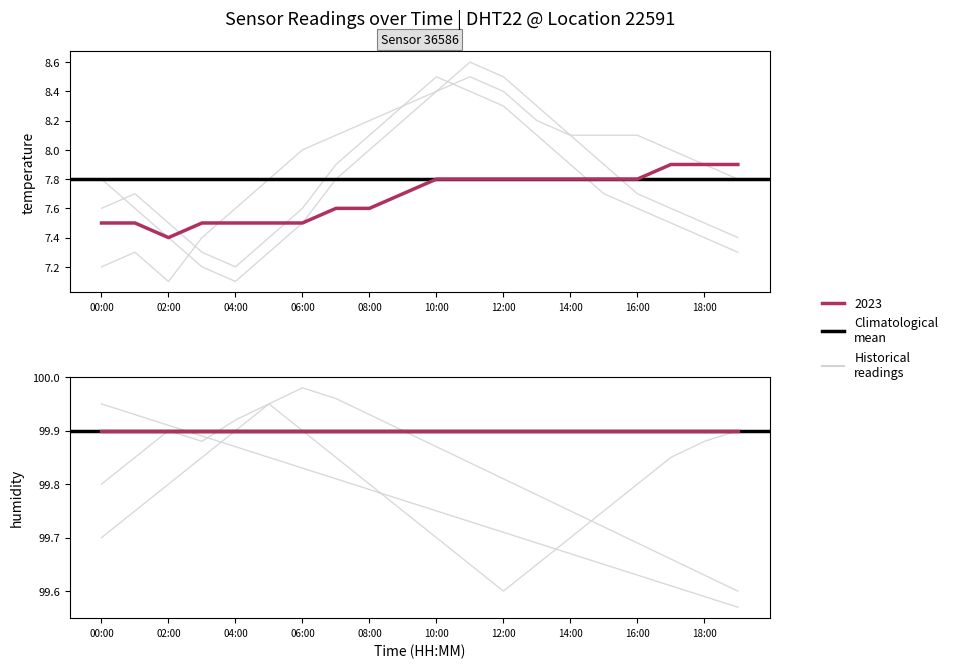

Is this an area chart (filled region under the line)?

No